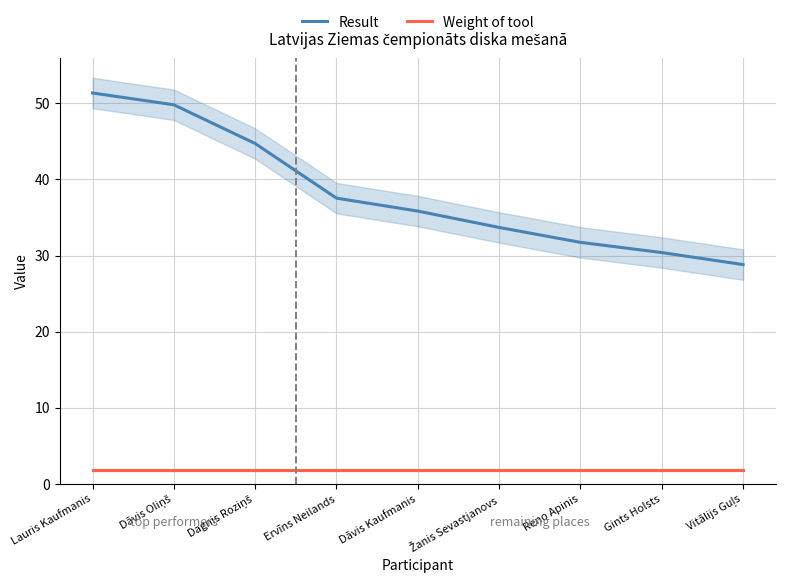

At which label does Result reach its minimum?

Vitālijs Guļs